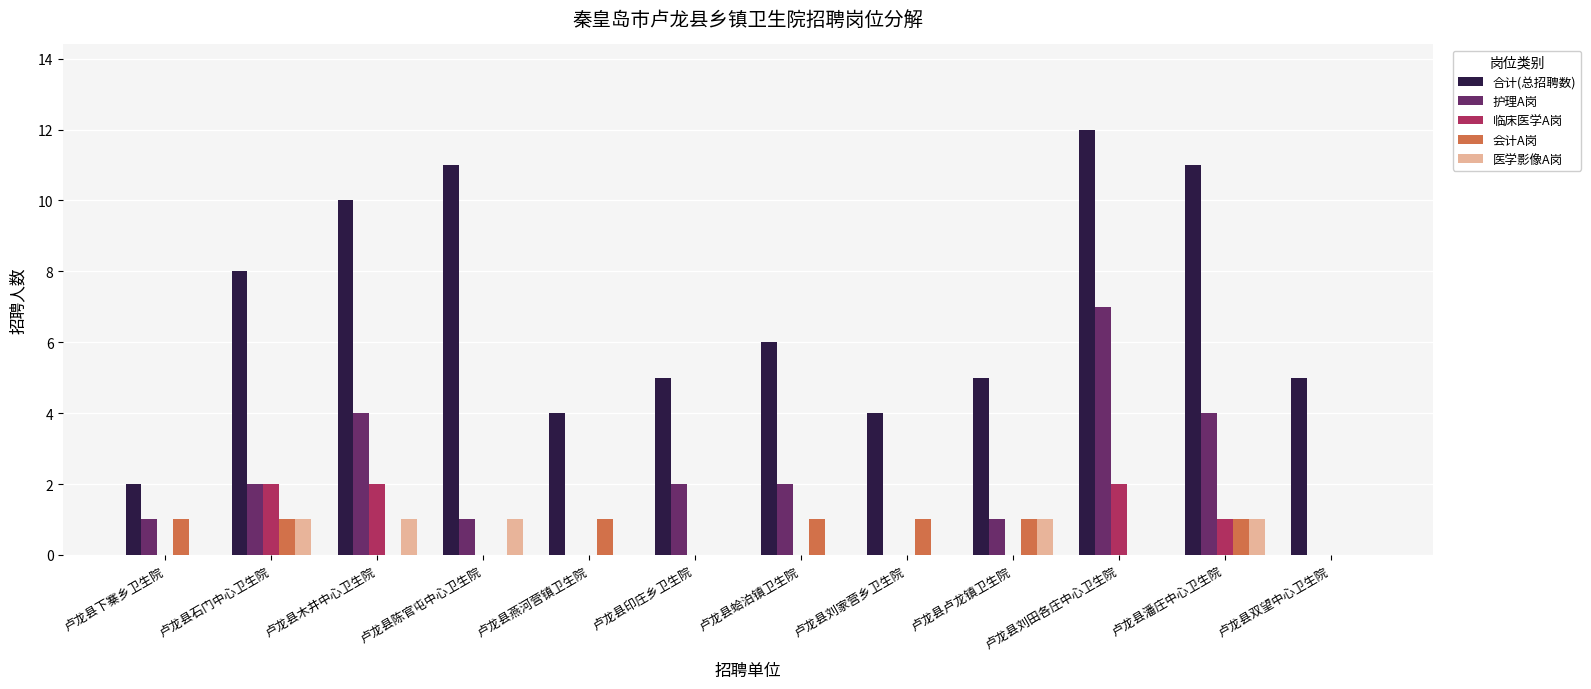

Between 卢龙县蛤泊镇卫生院 and 卢龙县双望中心卫生院, which series saw the biggest shift?

护理A岗